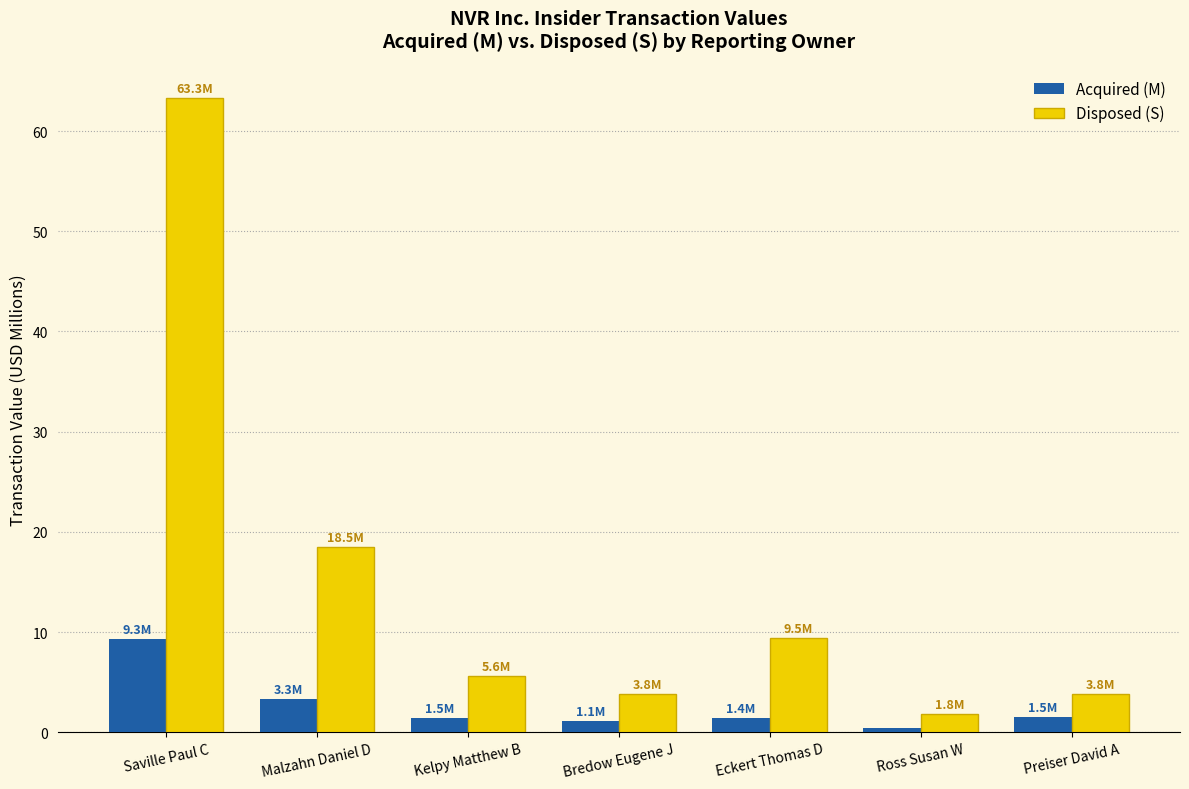

What is the maximum value shown in the chart?

63.3